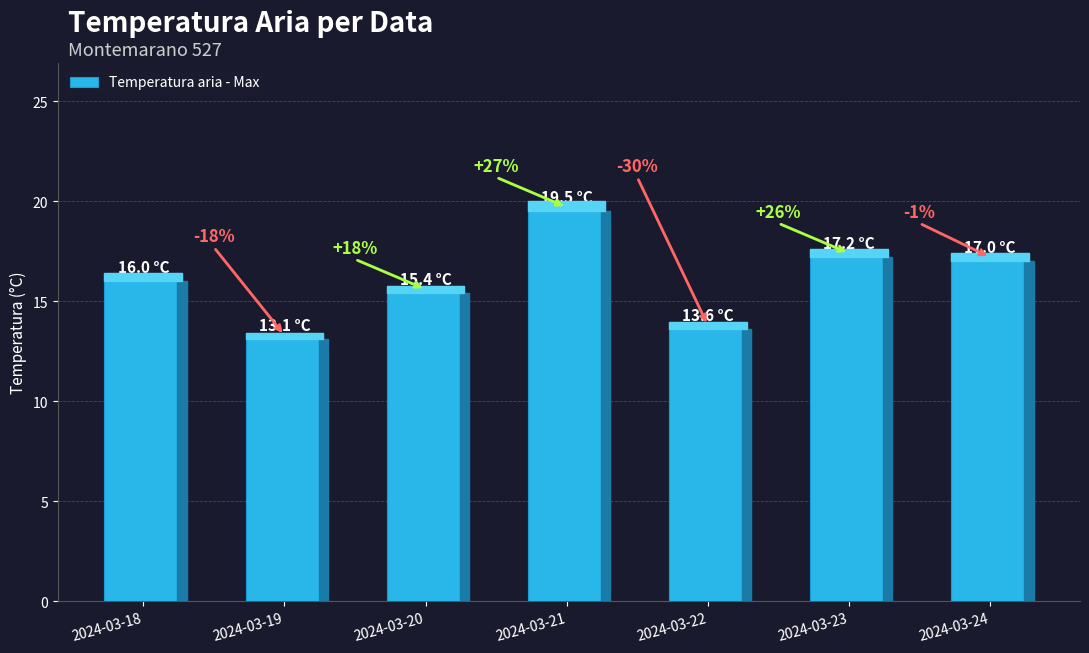

True or false: the data shows 17.0 at 2024-03-24.

True